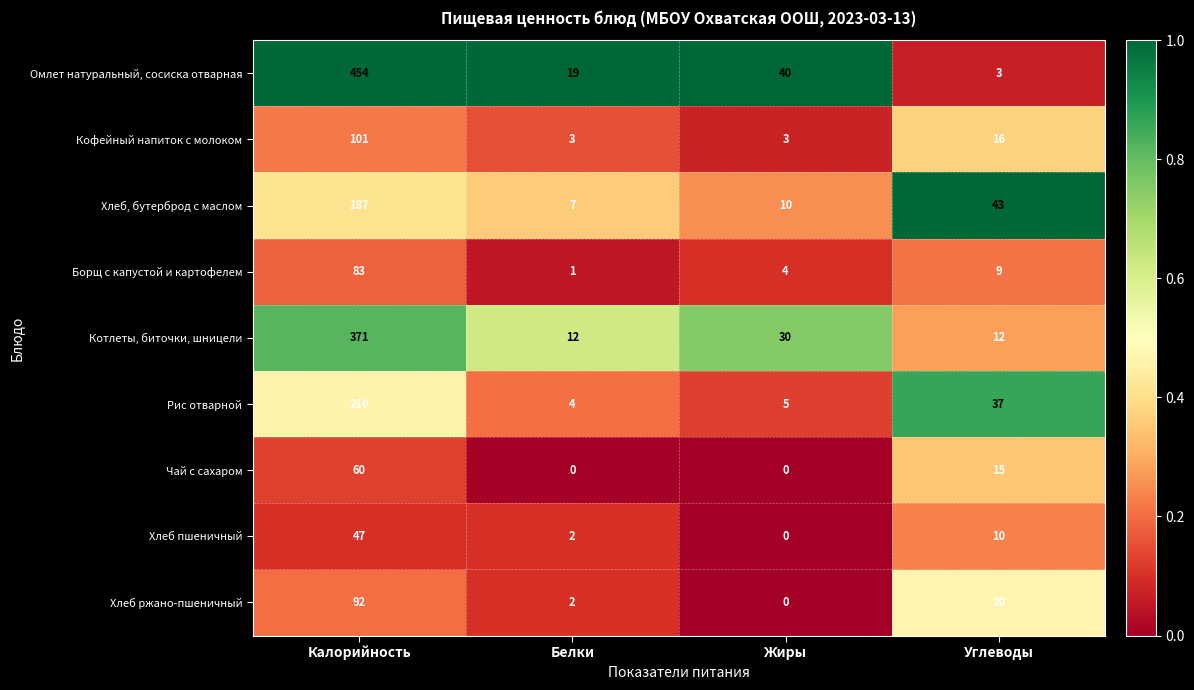

Count the number of categories in the chart.

4